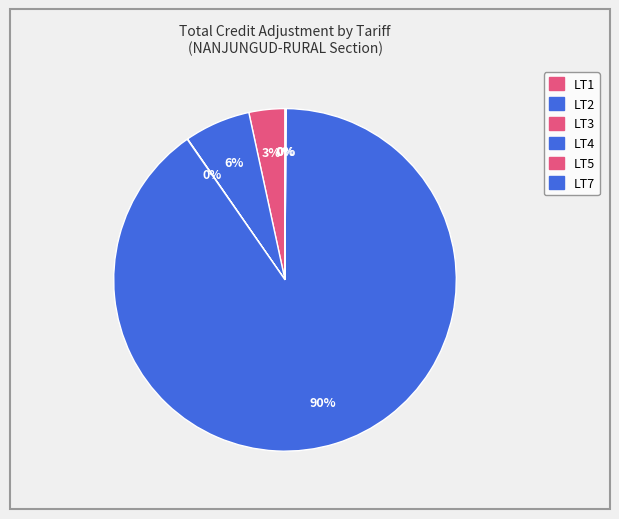

Does LT4 account for over 50% of the chart?

Yes